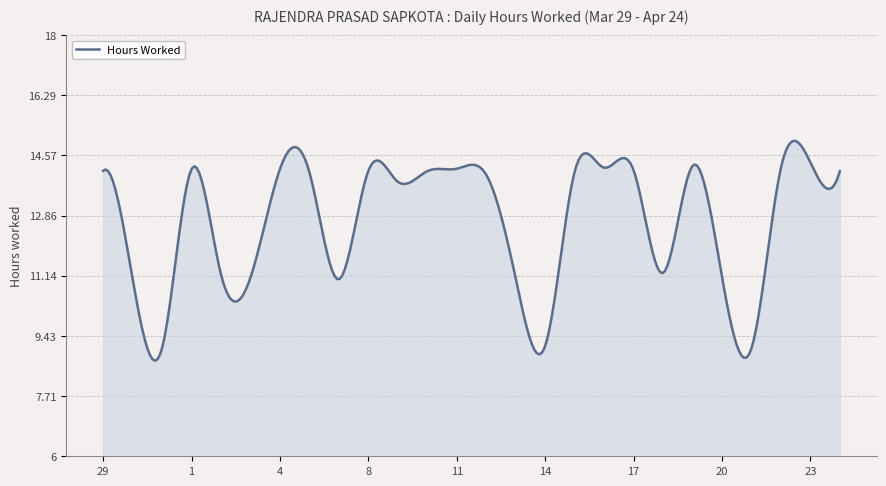

What is the greatest value displayed?

15.0